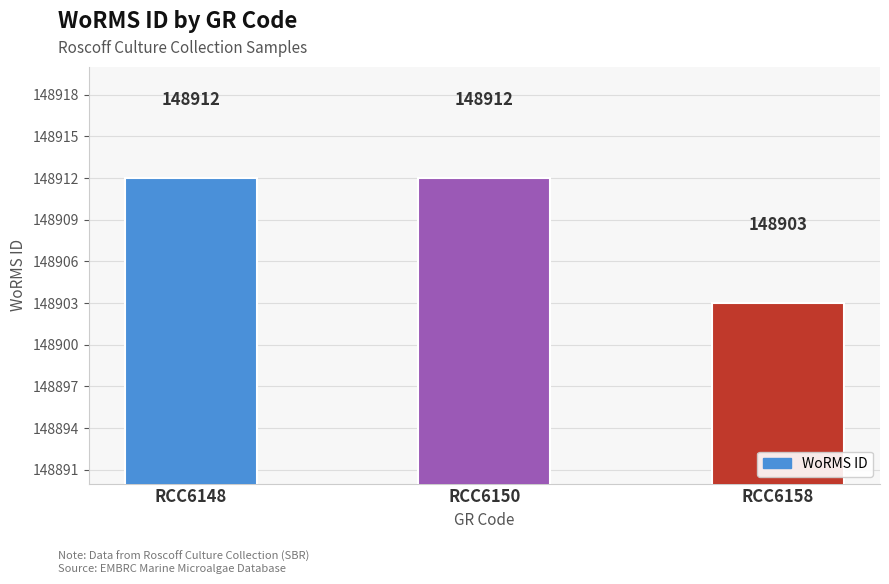

Is it true that the value at RCC6148 is 255822?

False